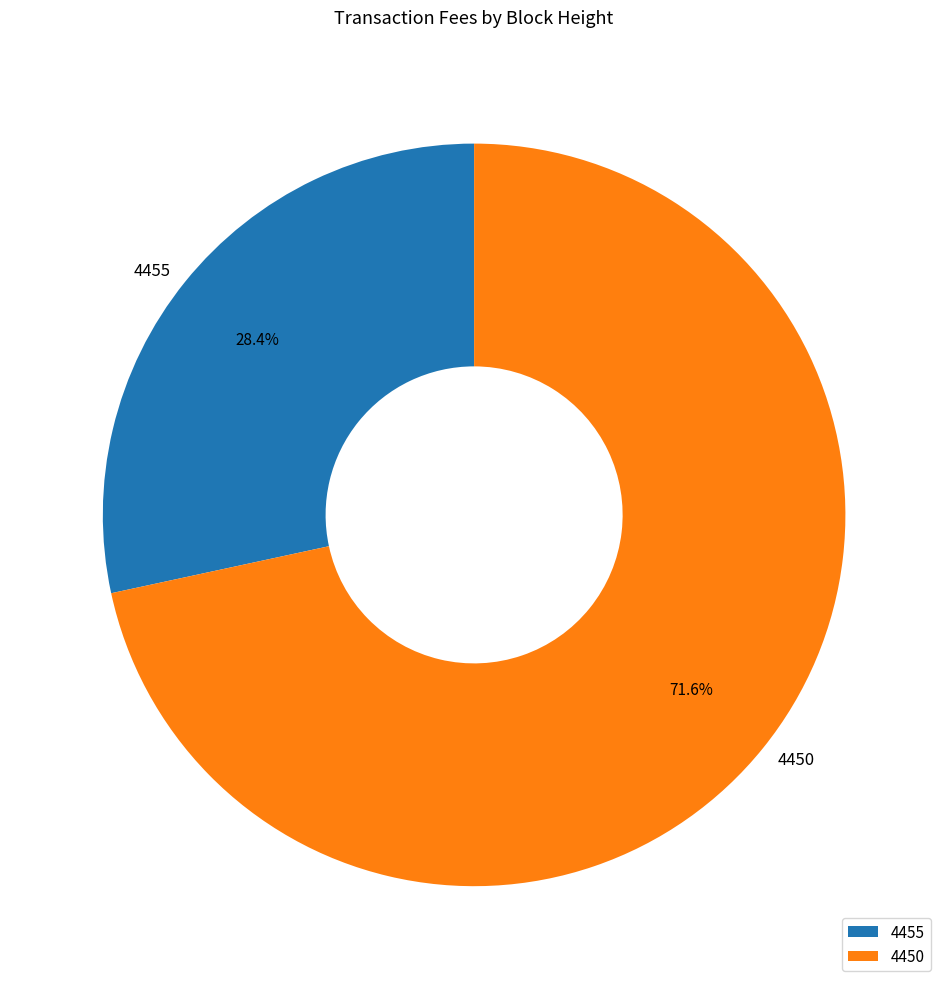

Which slice is the largest?

4450